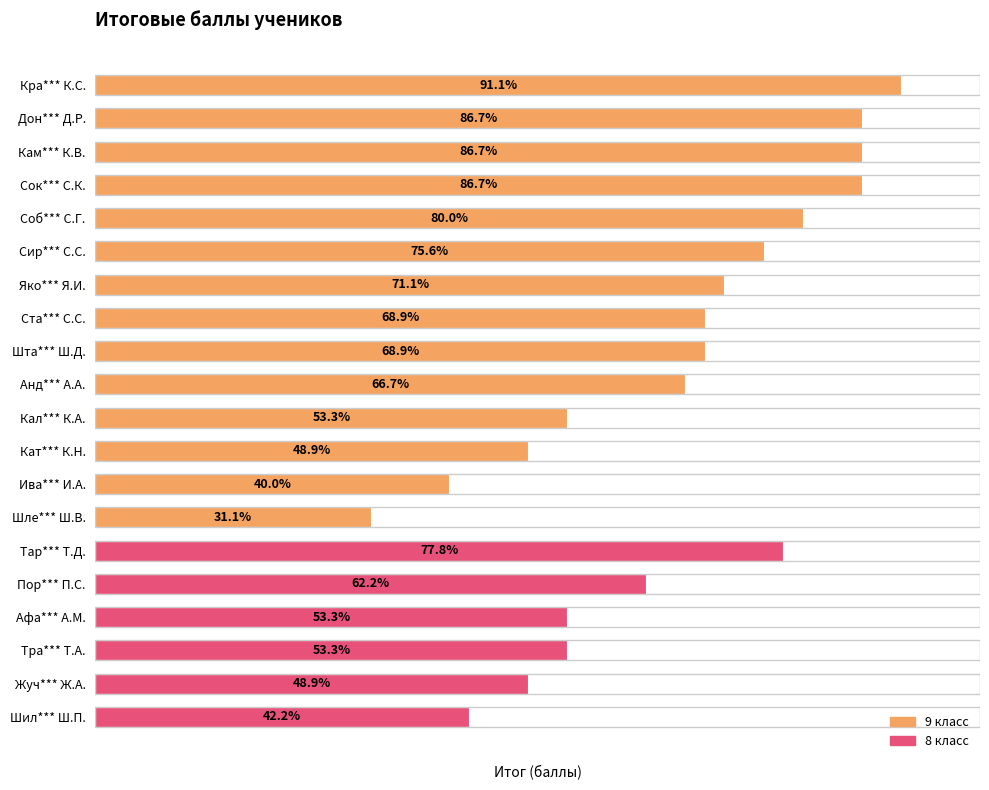

List the labels in order of value, smallest first.

Шле*** Ш.В., Ива*** И.А., Шил*** Ш.П., Кат*** К.Н., Жуч*** Ж.А., Кал*** К.А., Афа*** А.М., Тра*** Т.А., Пор*** П.С., Анд*** А.А., Ста*** С.С., Шта*** Ш.Д., Яко*** Я.И., Сир*** С.С., Тар*** Т.Д., Соб*** С.Г., Дон*** Д.Р., Кам*** К.В., Сок*** С.К., Кра*** К.С.